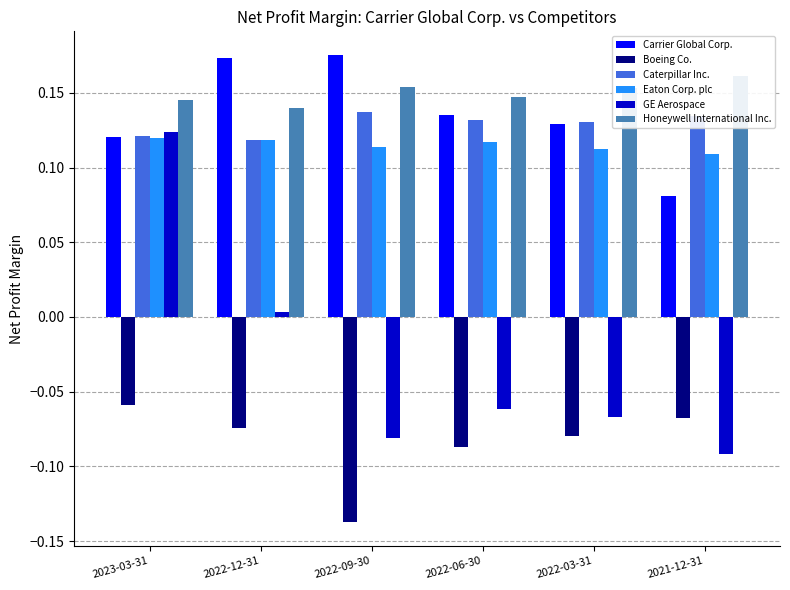

What value does the Eaton Corp. plc series have at 2021-12-31?

0.1